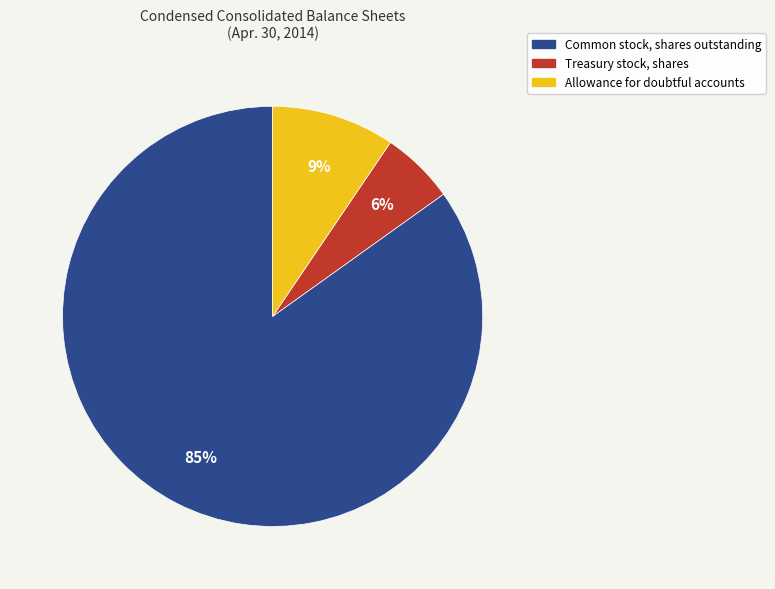

What percentage is the Allowance for doubtful accounts slice, to the nearest percent?

9%